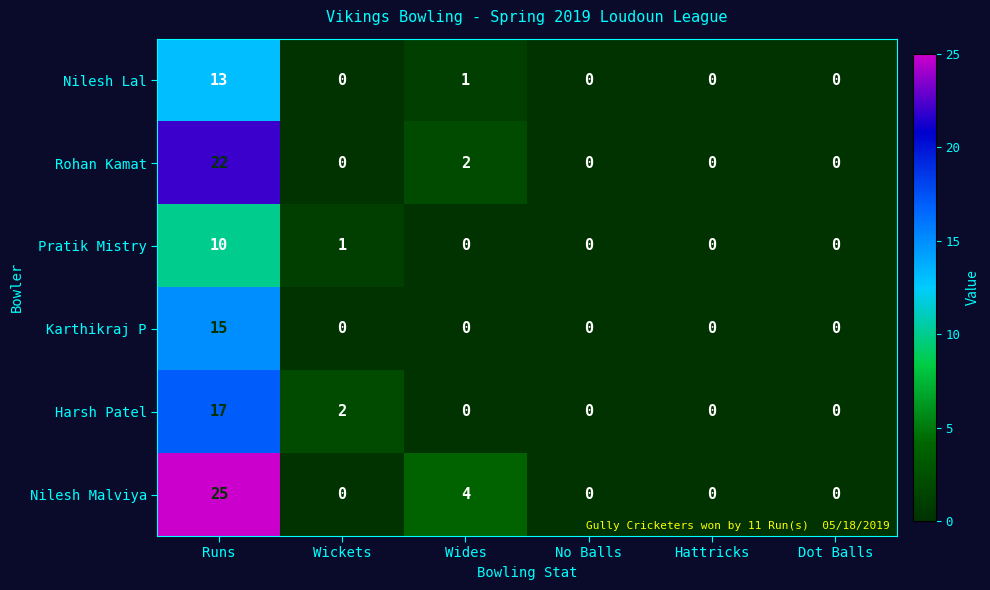

What is the sum of all Karthikraj P values?

15